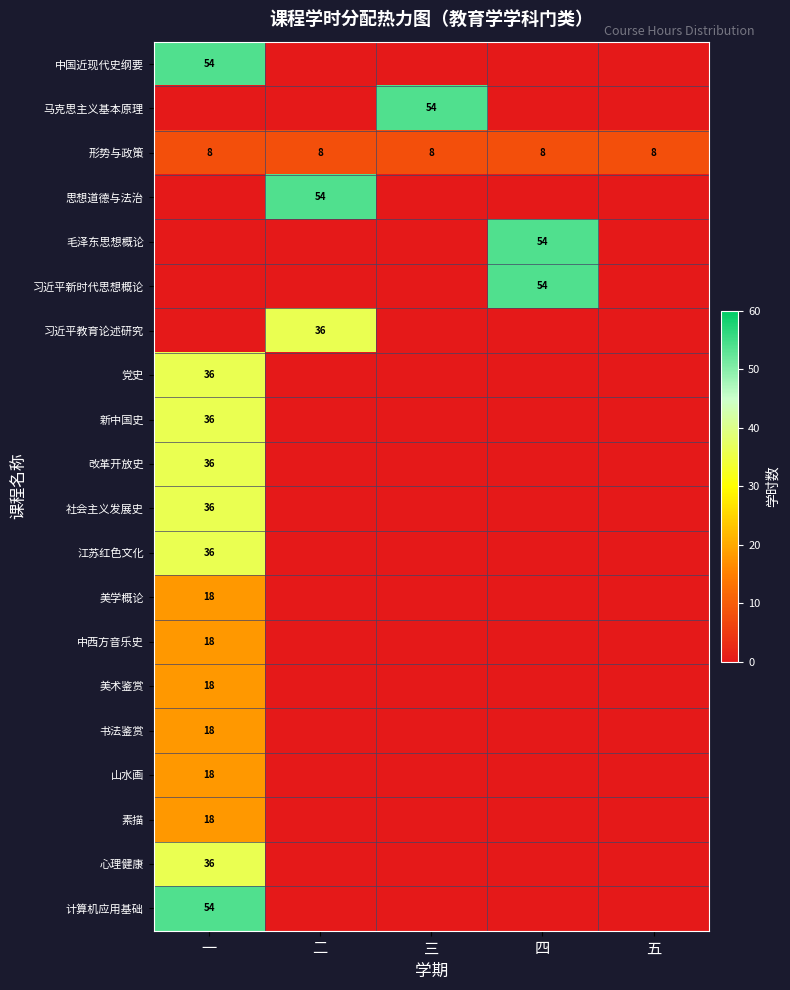

The 江苏红色文化 series shows 0 at 三. True or false?

True